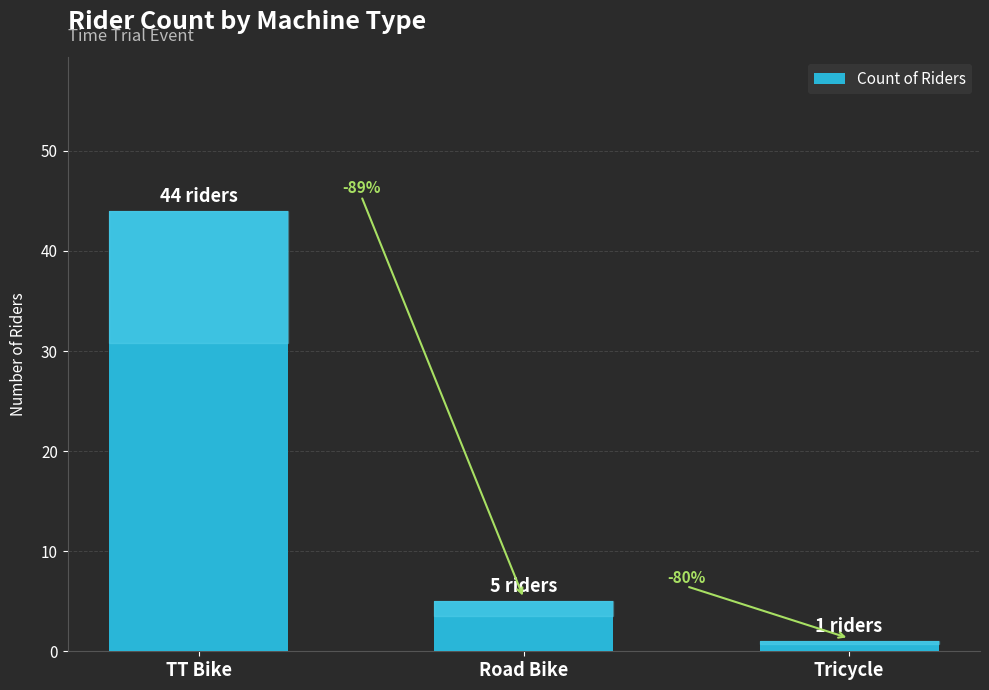

Rank the categories by value from highest to lowest.

TT Bike, Road Bike, Tricycle